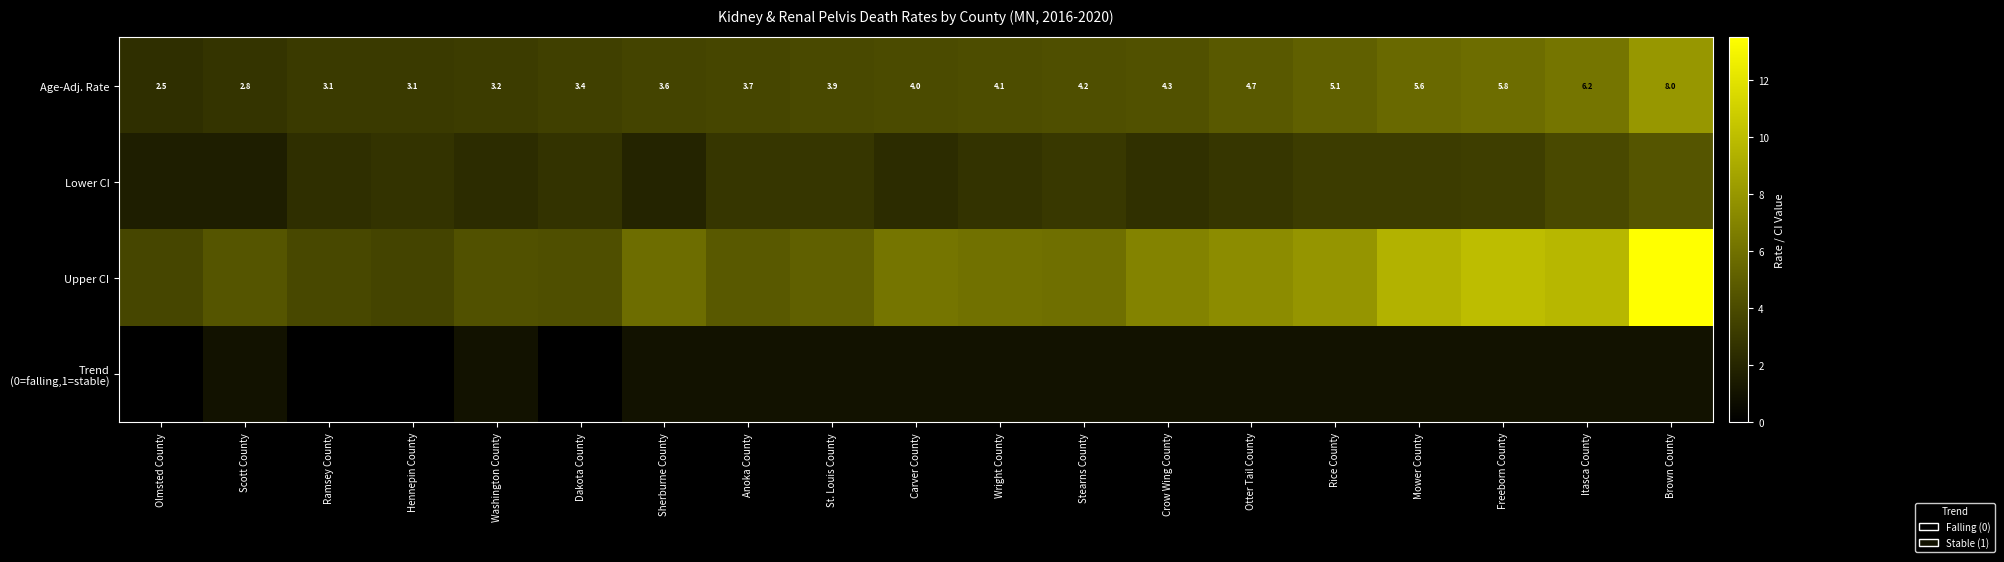

The value of Age-Adj. Rate at Scott County is 4.5. True or false?

False